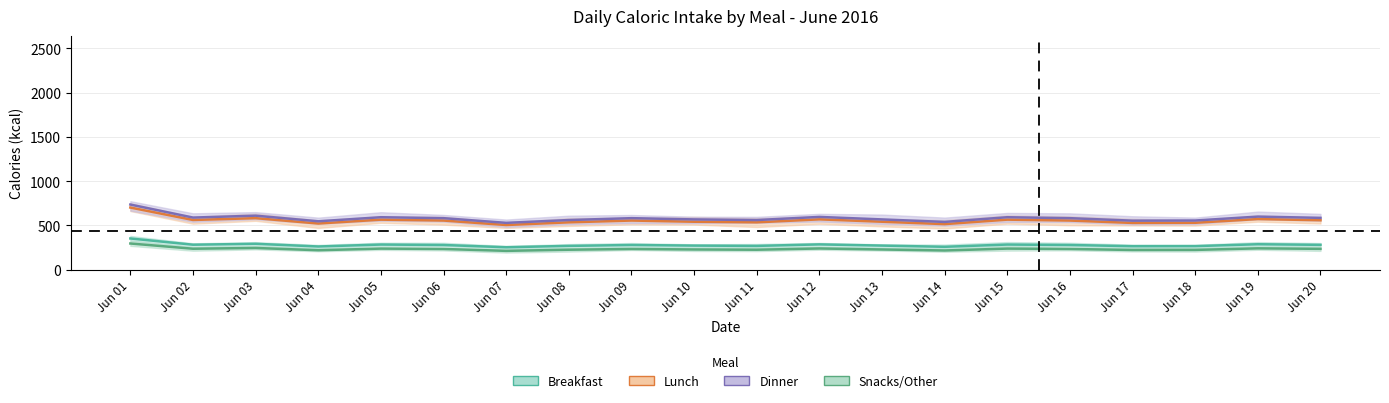

At 12, list the series in order from smallest to largest.

Snacks, Breakfast, Lunch, Dinner